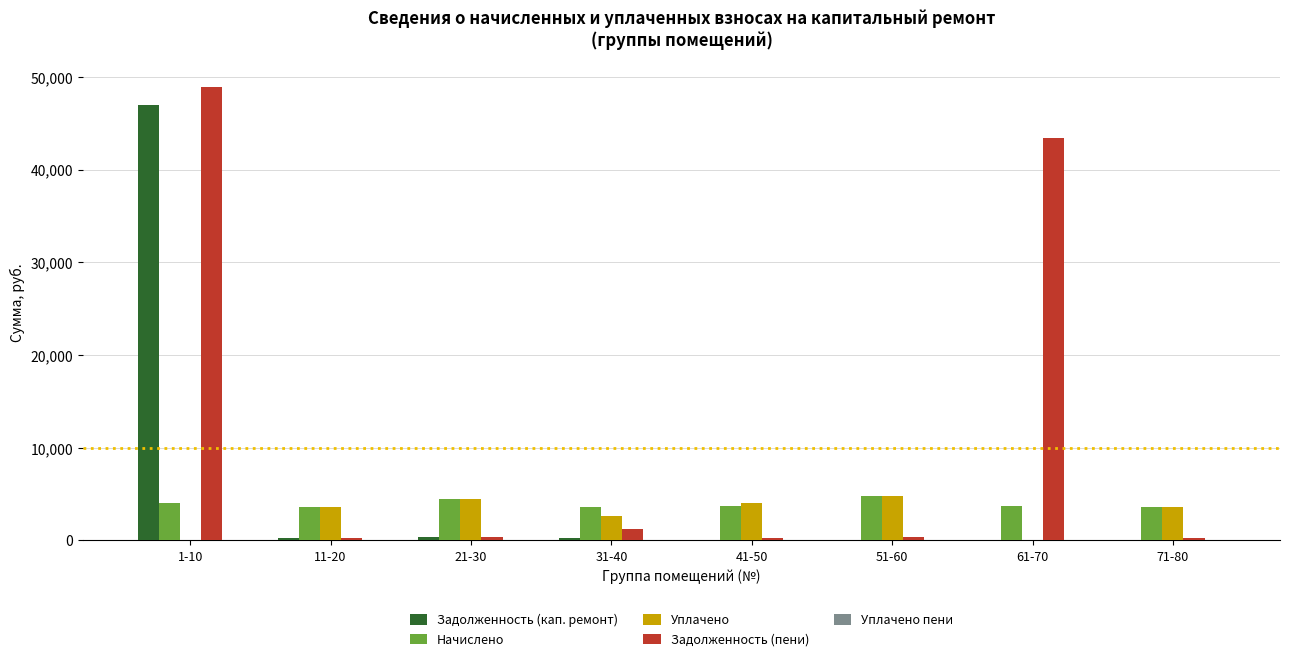

Which series has the largest total across all categories?

Задолженность (пени)